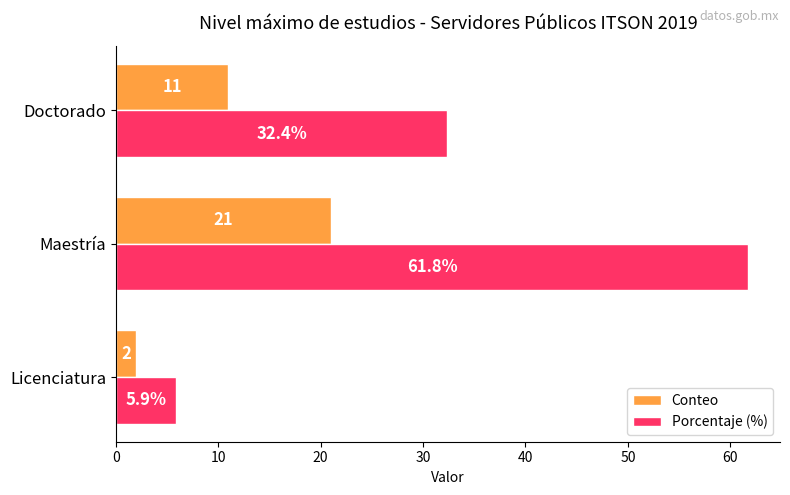

Is the value of Conteo at Doctorado greater than the value of Porcentaje (%) at Licenciatura?

Yes